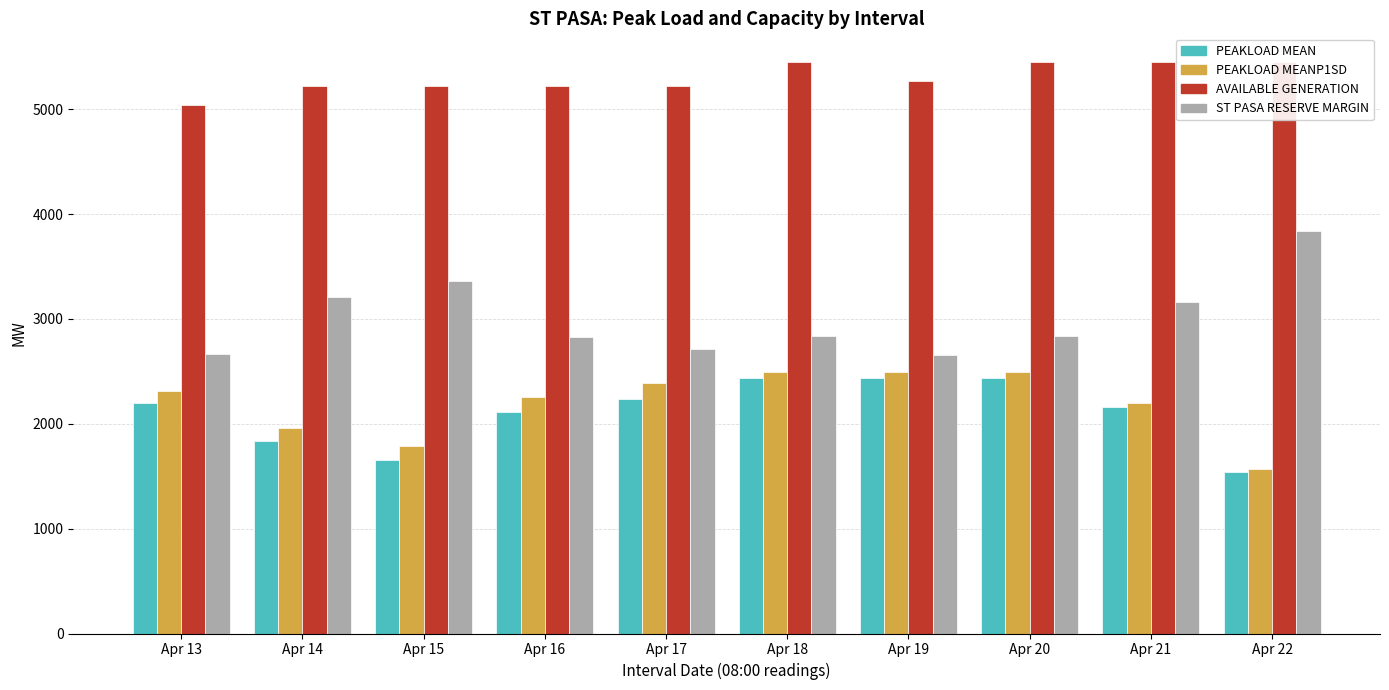

What is the highest value of the AVAILABLE GENERATION series?

5452